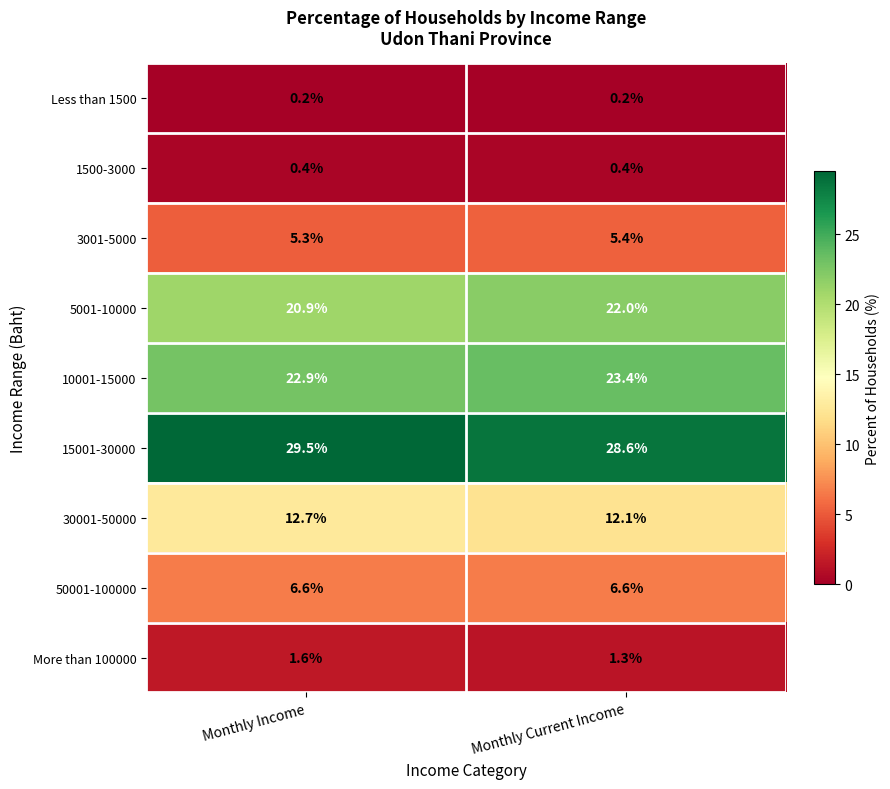

What is the total value across all series at Monthly Income?

100.1